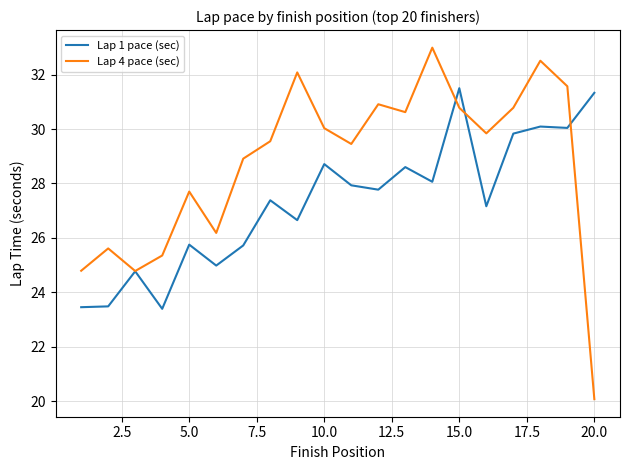

What is the highest value of the Lap 1 pace (sec) series?

31.5